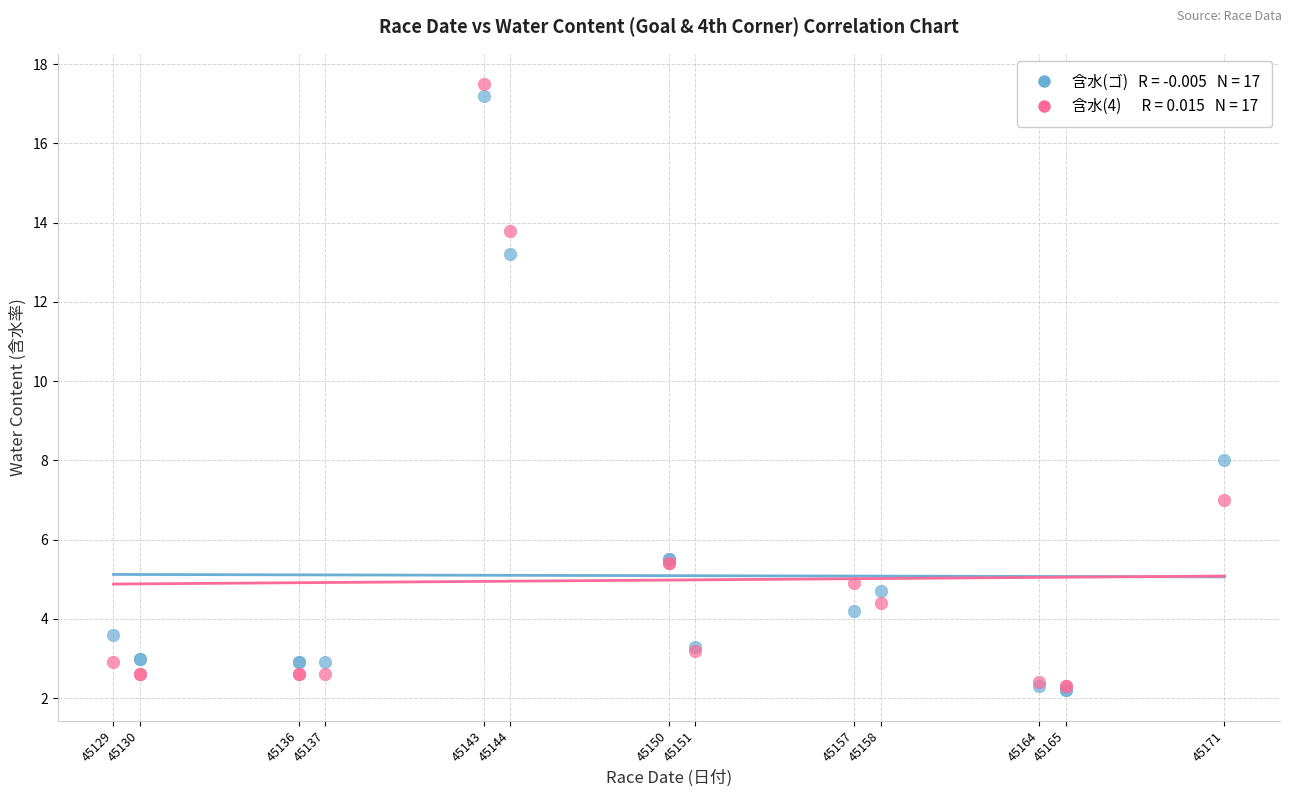

Across all series, what Y value is closest to 9?

8.0